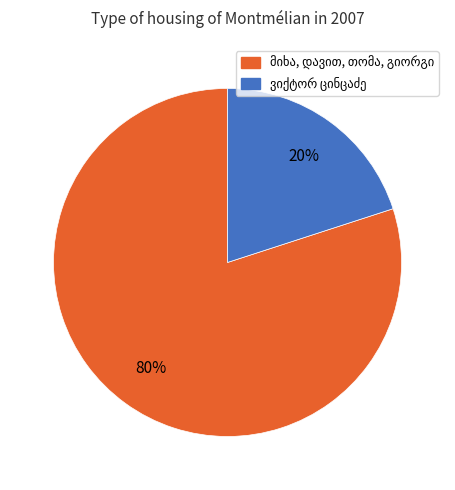

Does any single category account for the majority?

Yes